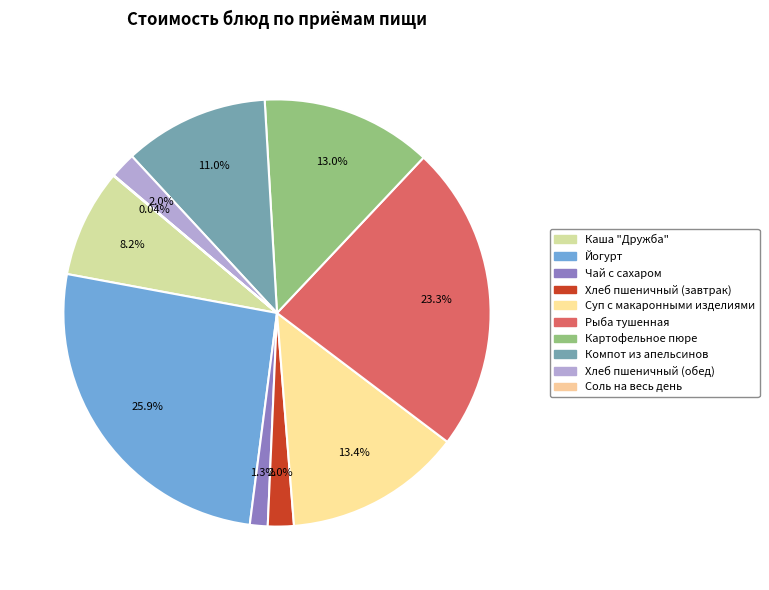

What percentage is the Суп с макаронными изделиями slice, to the nearest percent?

13%